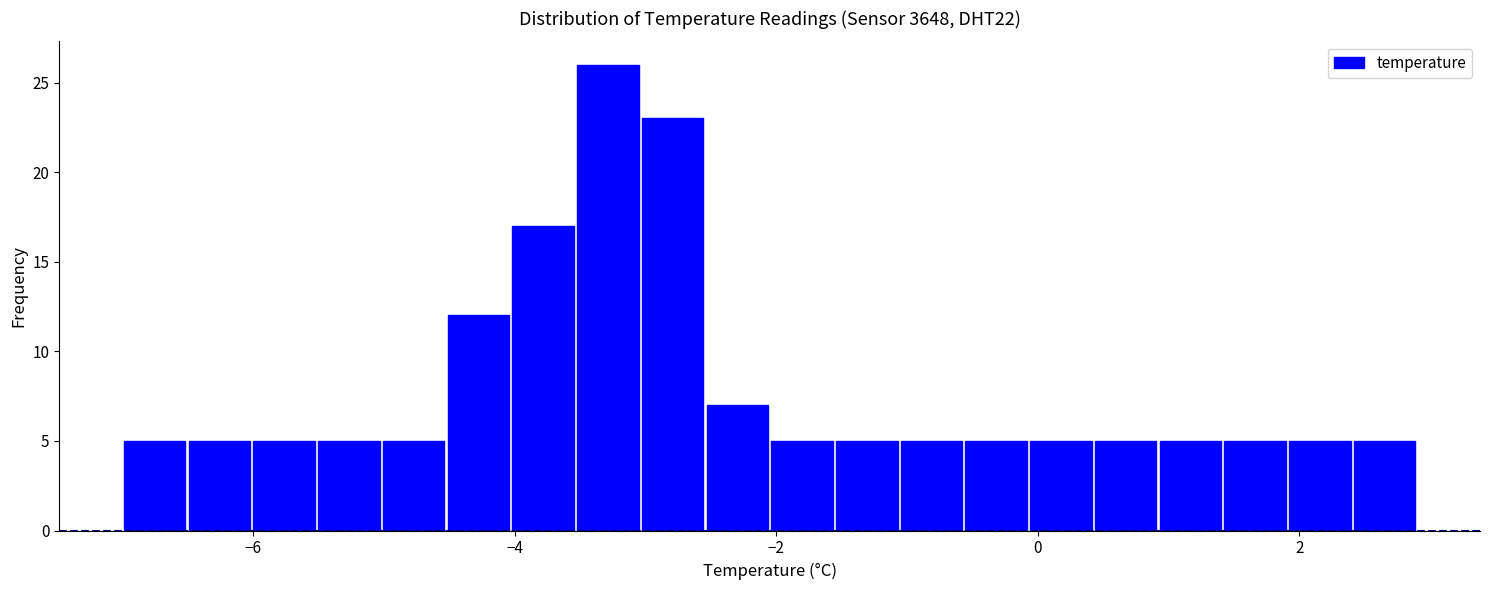

Read against the x-axis, roughly where is the centre of the tallest bar?

-3.2